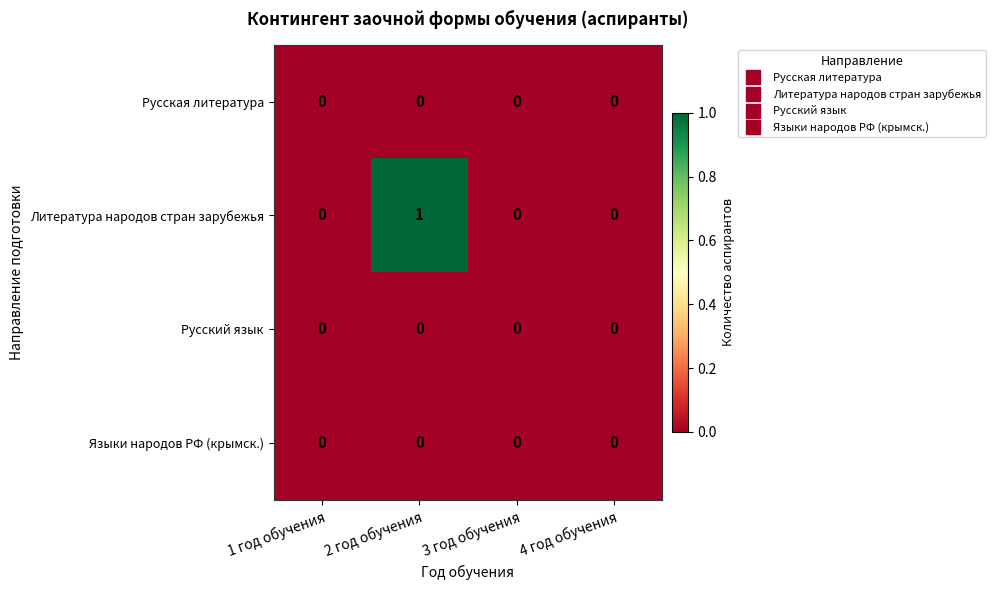

Reading left to right, what are all the values shown in this chart?

Русская литература: 0	0	0	0
Литература народов стран зарубежья: 0	1	0	0
Русский язык: 0	0	0	0
Языки народов РФ (крымск.): 0	0	0	0